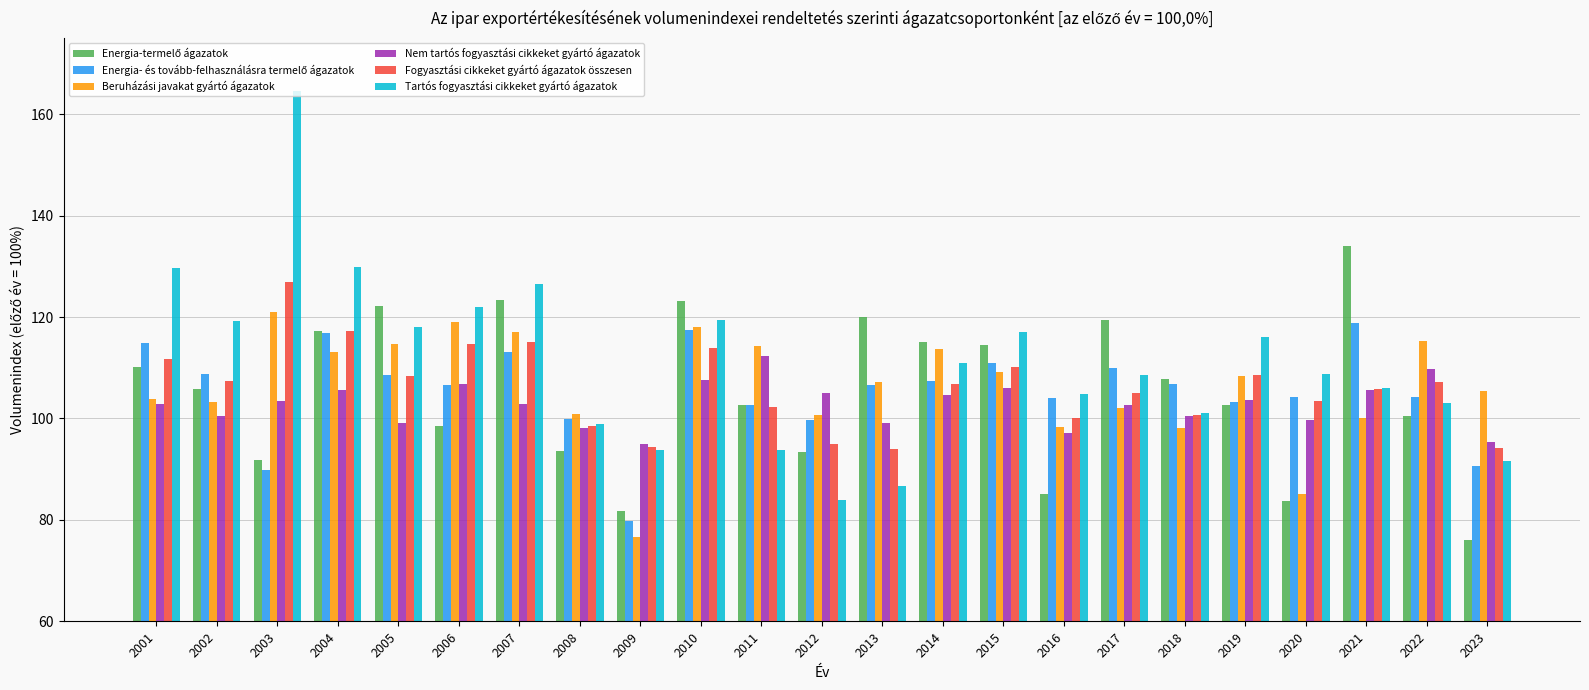

What is the spread (max minus min) of values at 2010?

15.5